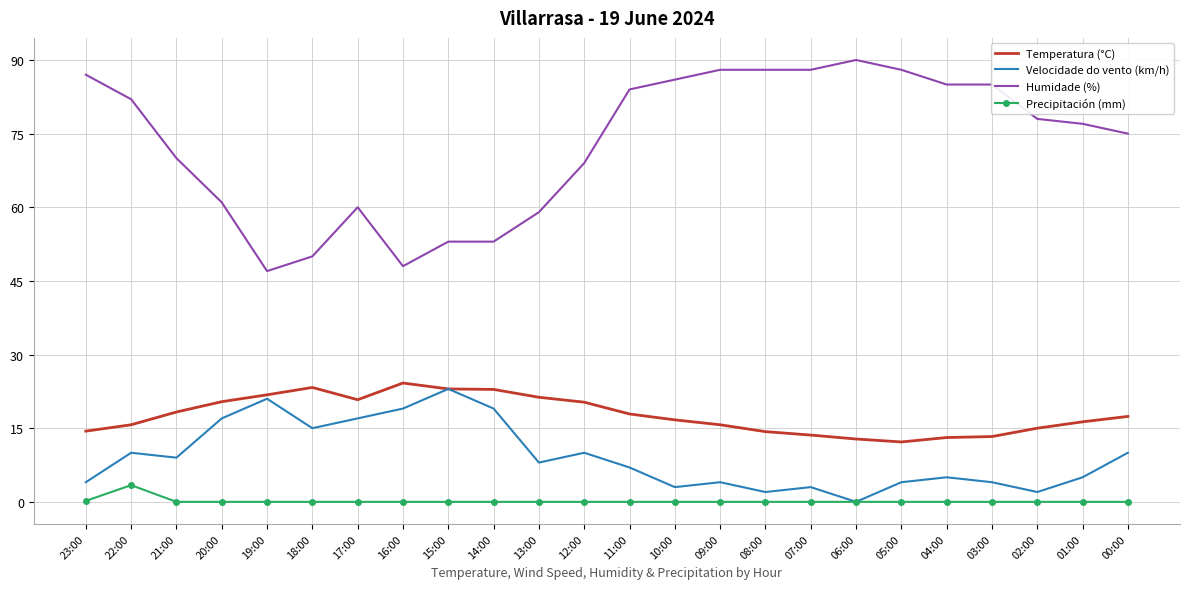

Which series has the widest spread of values?

Humidade (%)